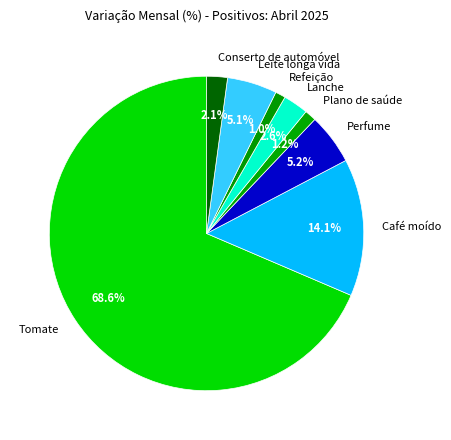

Is there a majority slice in this chart?

Yes